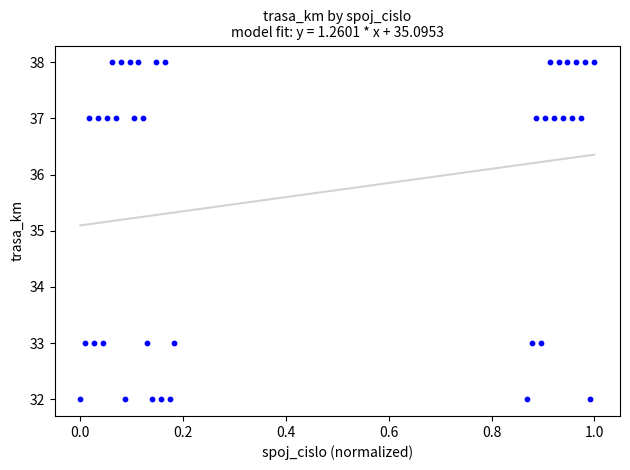

What is the range of Y values (max minus min)?

6